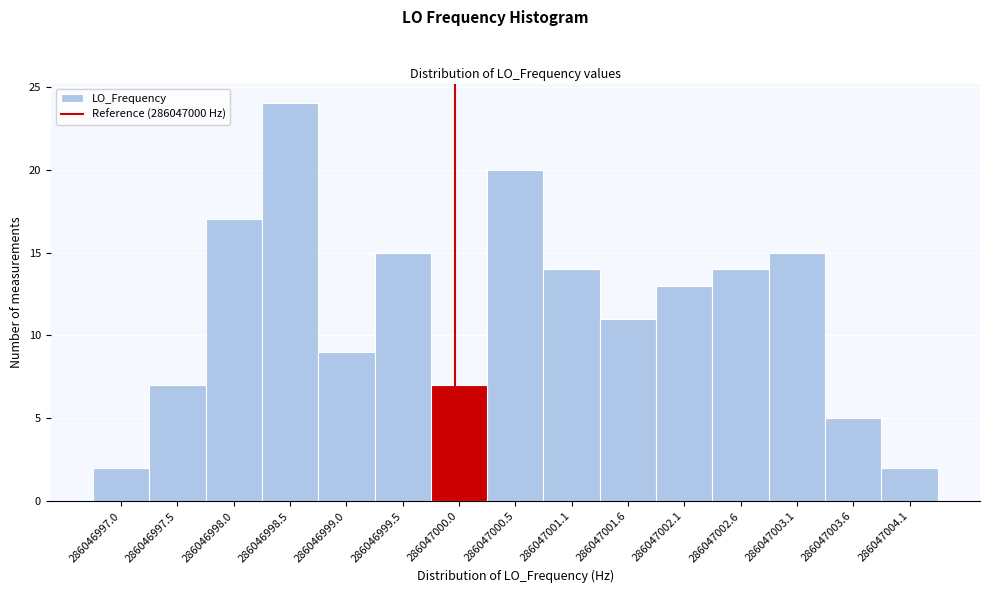

Reading left to right, transcribe all the data shown in this chart.

286046997.0=2	286046997.5=7	286046998.0=17	286046998.5=24	286046999.0=9	286046999.5=15	286047000.0=7	286047000.5=20	286047001.1=14	286047001.6=11	286047002.1=13	286047002.6=14	286047003.1=15	286047003.6=5	286047004.1=2